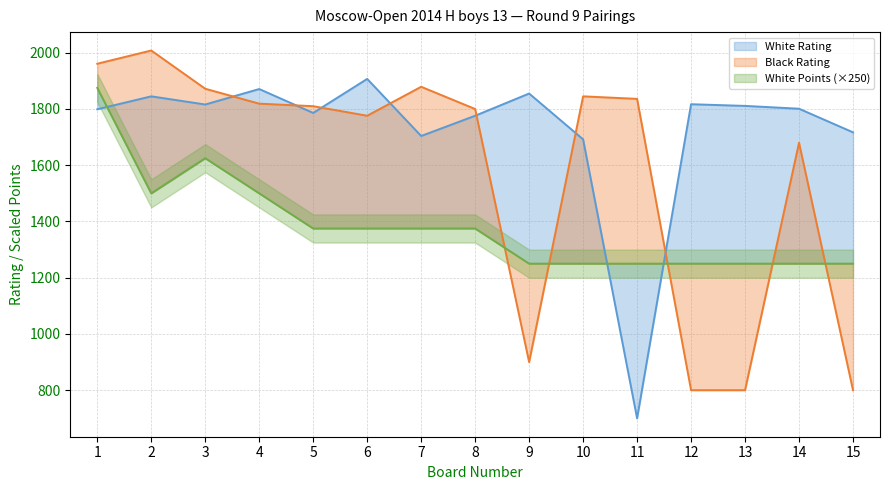

What is the difference between the Black Rating values at 3 and 2?

136